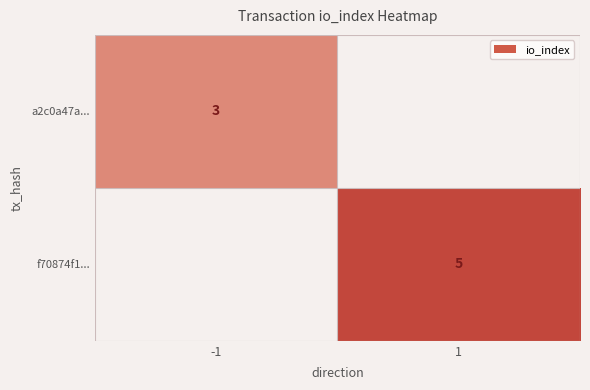

Is the value of a2c0a47a... at -1 greater than the value of f70874f1... at 1?

No